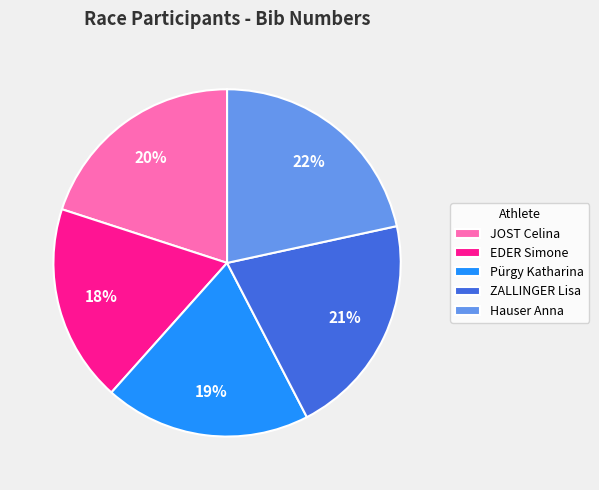

Does Pürgy Katharina account for over 50% of the chart?

No